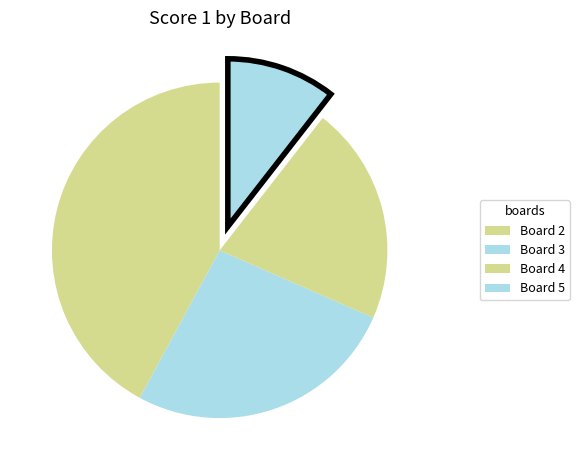

Count the number of slices in the pie.

4